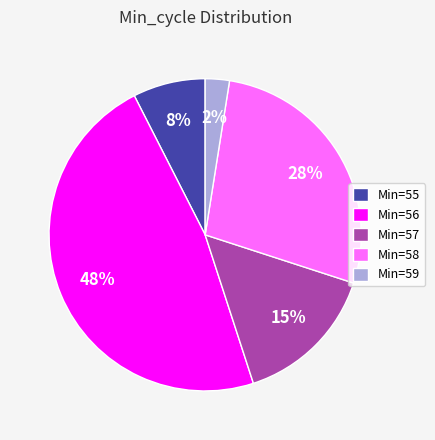

Which has a higher value, Min=56 or Min=55?

Min=56